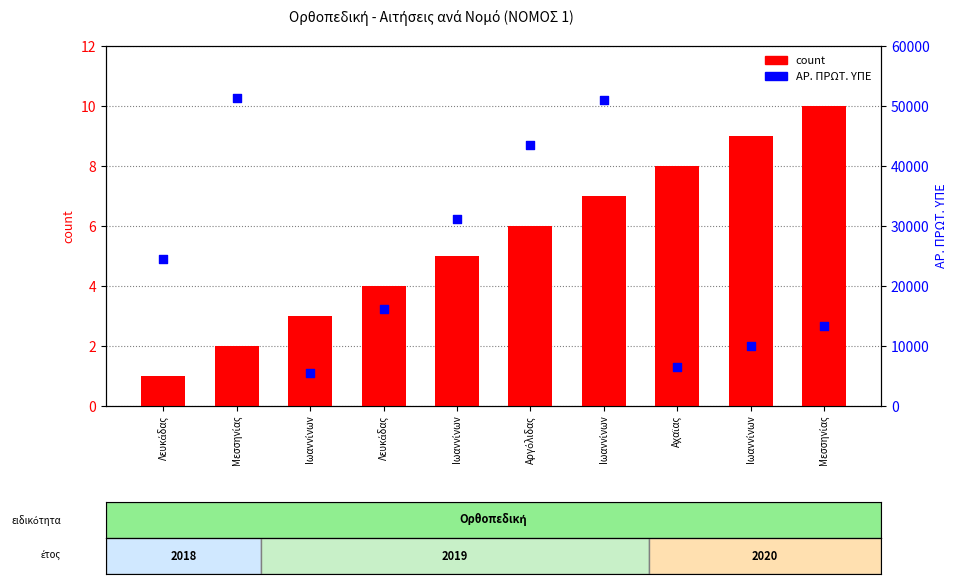

Is the value of ΑΡ. ΠΡΩΤ. ΥΠΕ at Ιωαννίνων greater than the value of count at Αχαϊας?

Yes